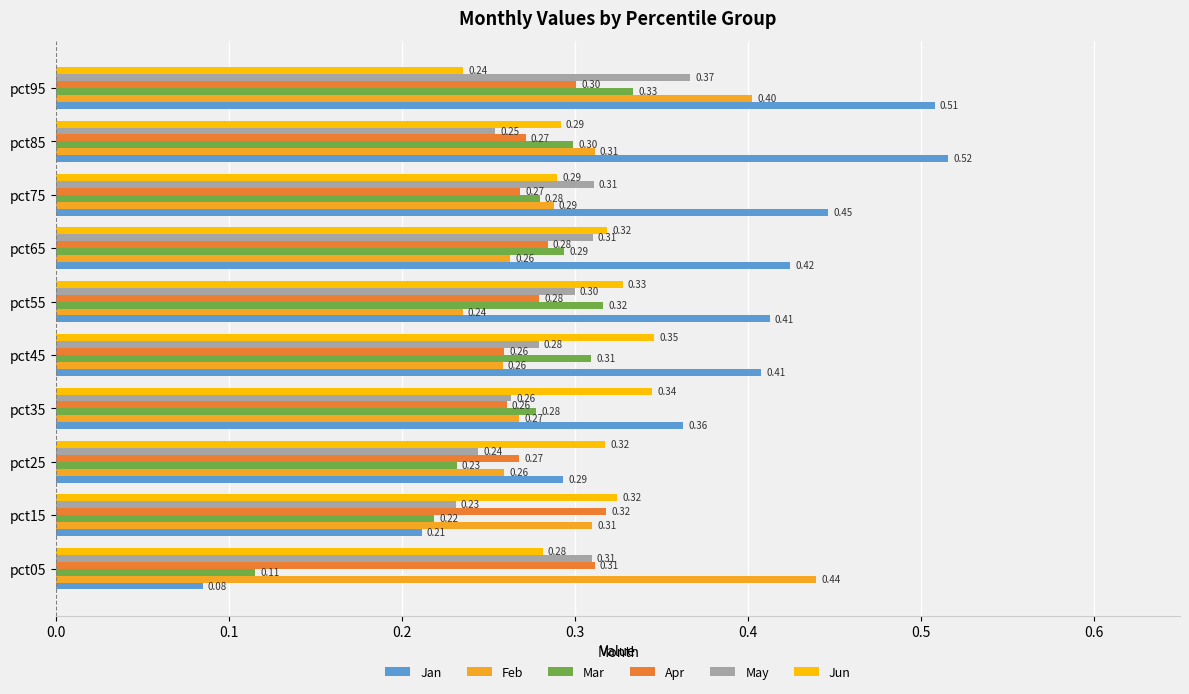

What is the spread (max minus min) of values at pct05?

0.4